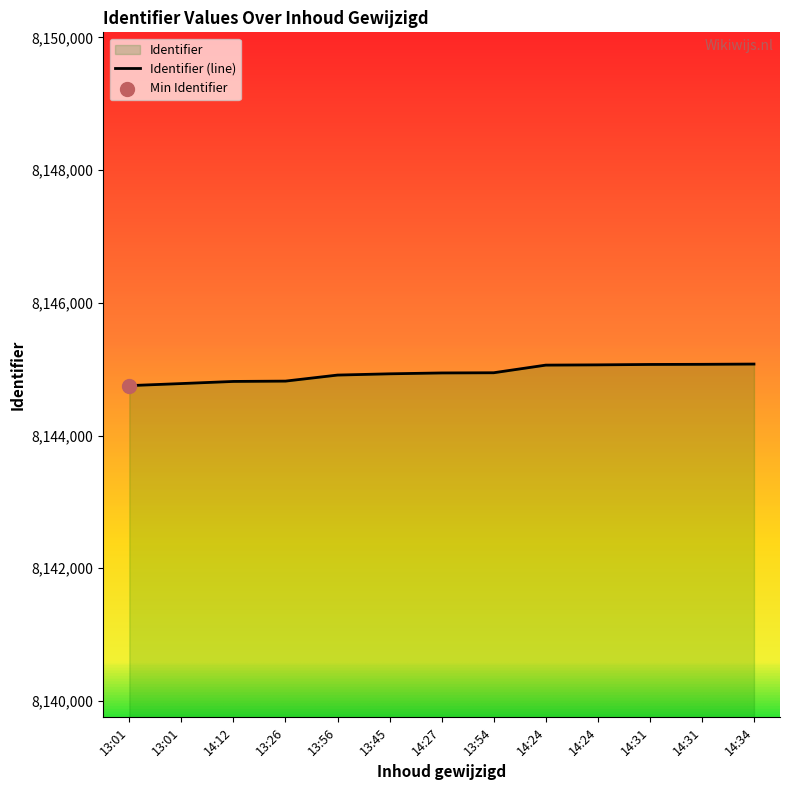

How many lines are shown in the chart?

1